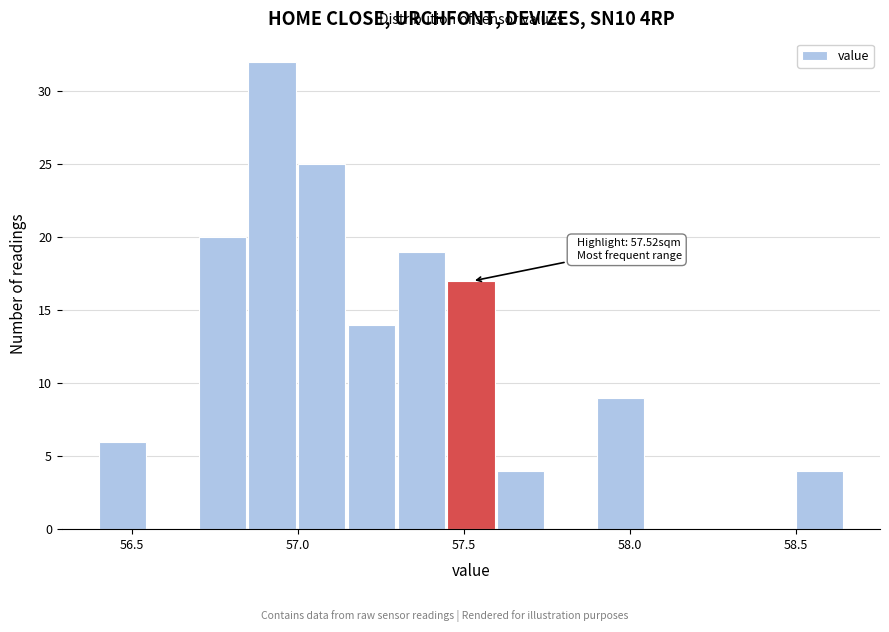

Around what value on the x-axis is the tallest bar? Give the approximate position of its centre, as read against the axis.

56.90